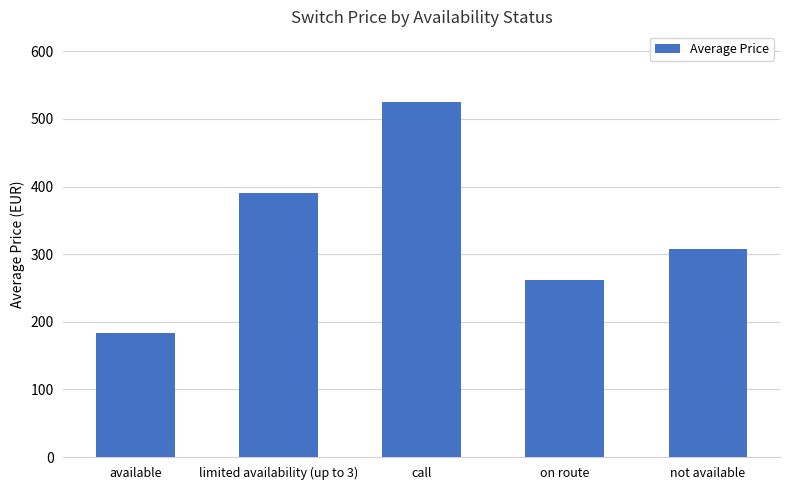

Reading left to right, extract all data points from this chart.

available=183.5	limited availability (up to 3)=389.7	call=524.6	on route=262.1	not available=307.3